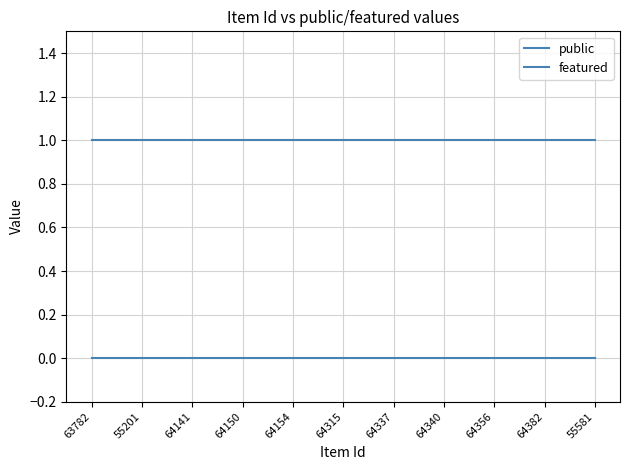

True or false: featured and public intersect in this chart.

False